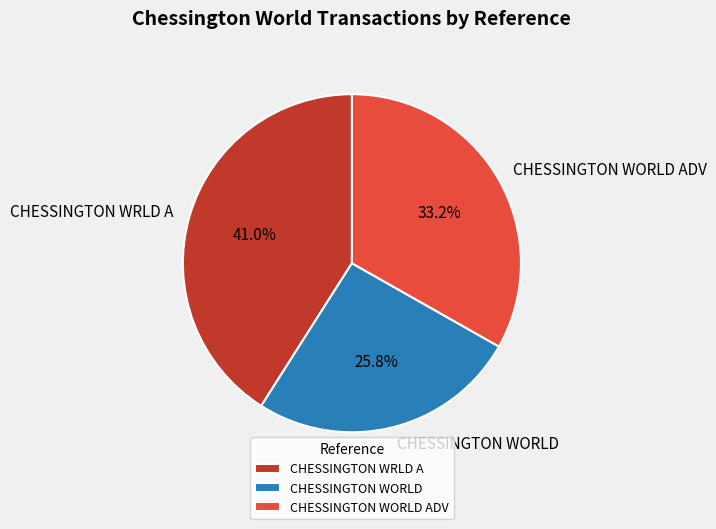

Is CHESSINGTON WORLD the majority of the pie?

No